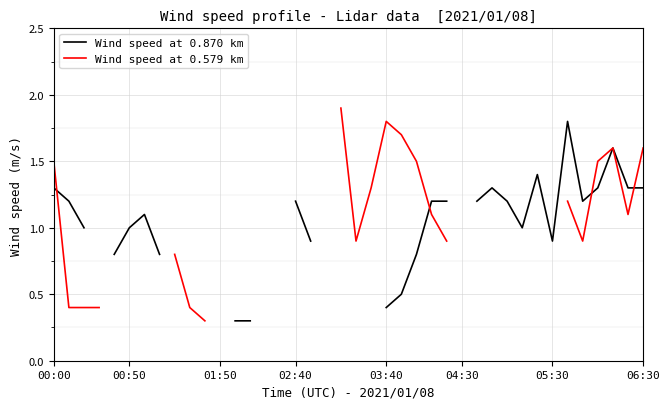

How many lines are shown in the chart?

2